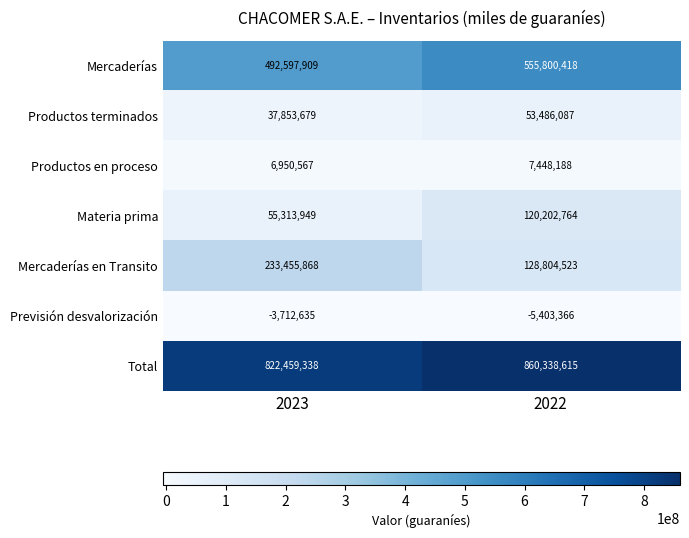

True or false: Productos en proceso has a value of 6950567 at 2023.

True